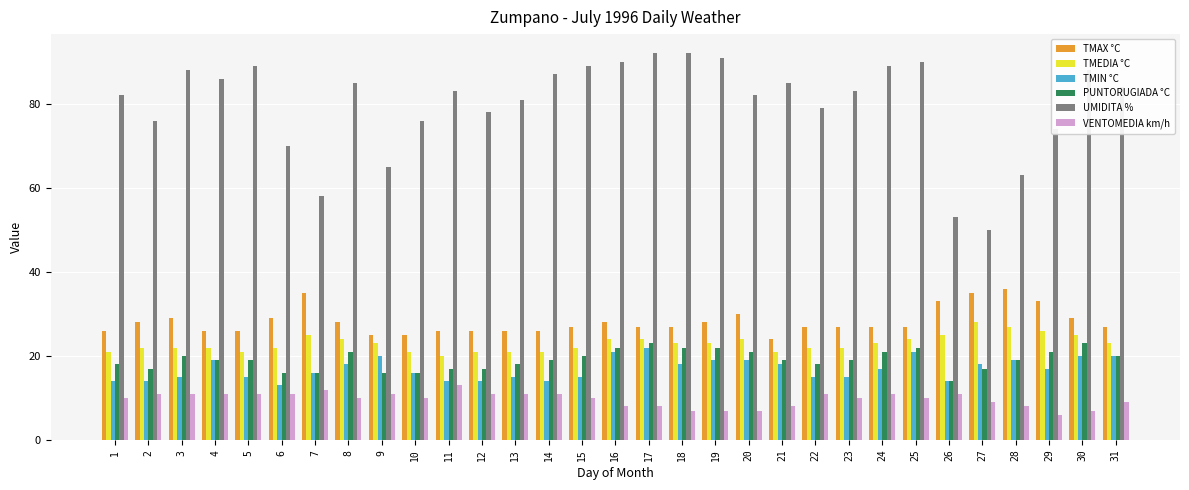

What is the sum of all UMIDITA % values?

2478